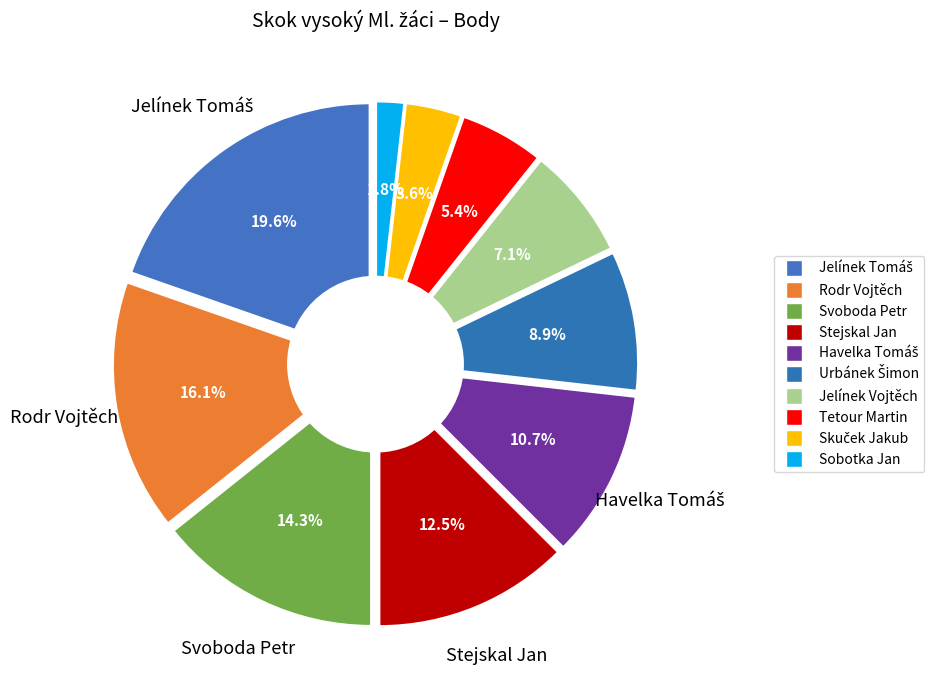

Which has a higher value, Jelínek Vojtěch or Rodr Vojtěch?

Rodr Vojtěch